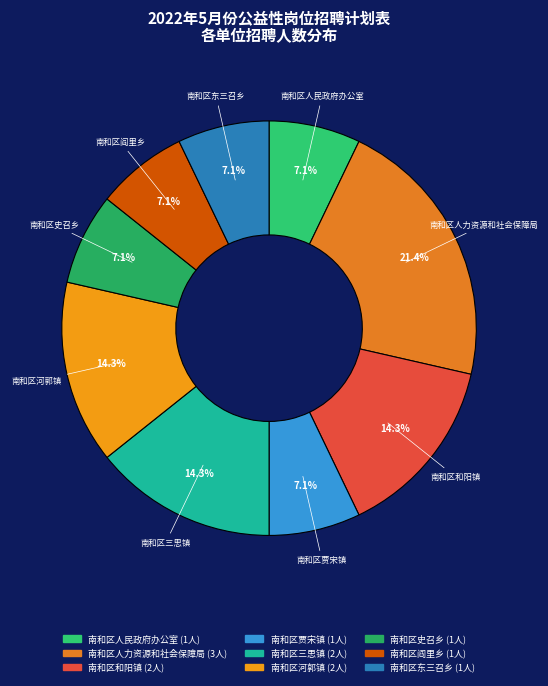

Does 南和区东三召乡 represent more than half of the total?

No